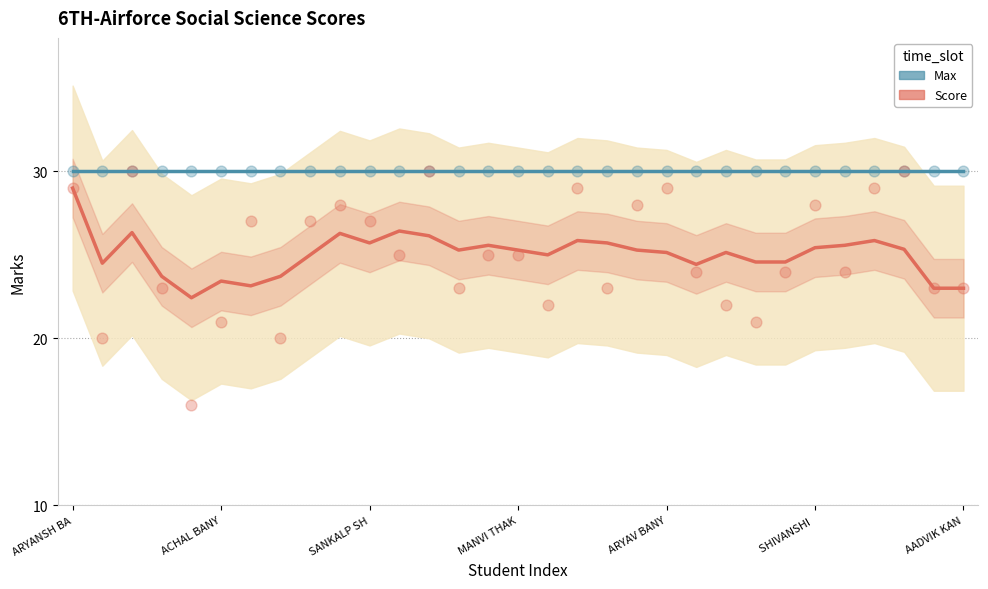

Is the value of Score at 22 greater than the value of Max (trend) at 7?

No